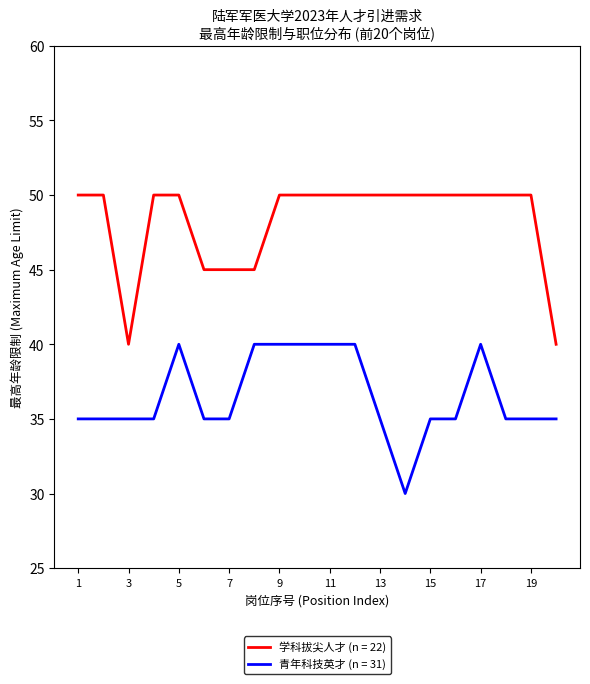

What is the maximum value shown in the chart?

50